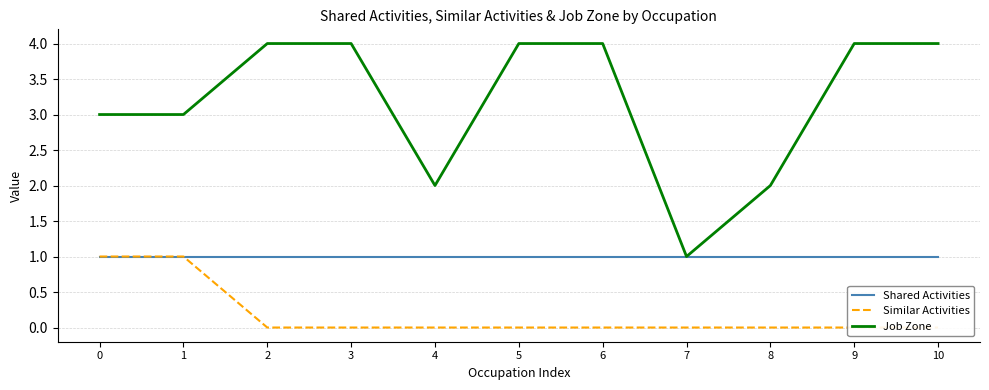

Read the Job Zone value at 4.

2